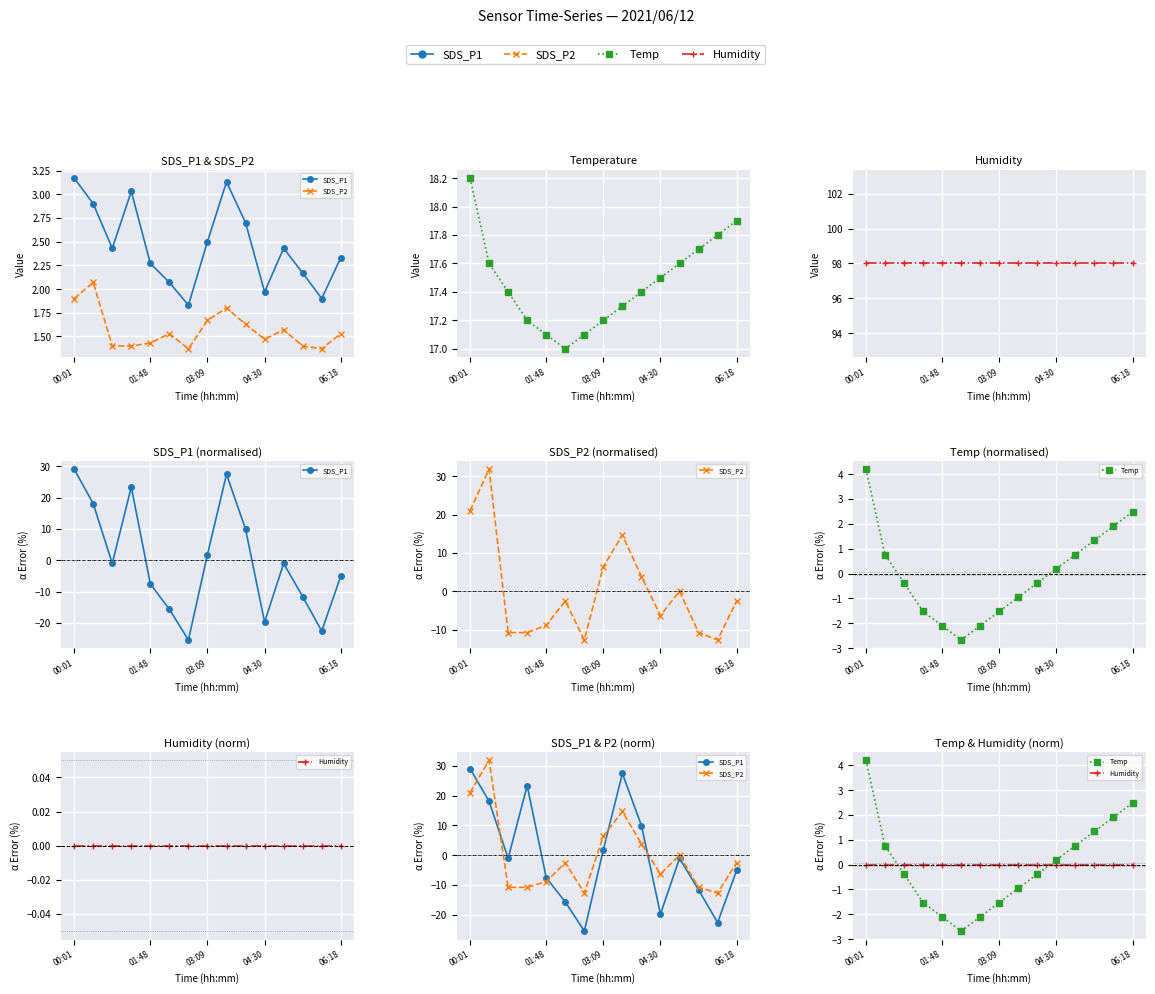

How many times do Temp and SDS_P1 cross each other?

5